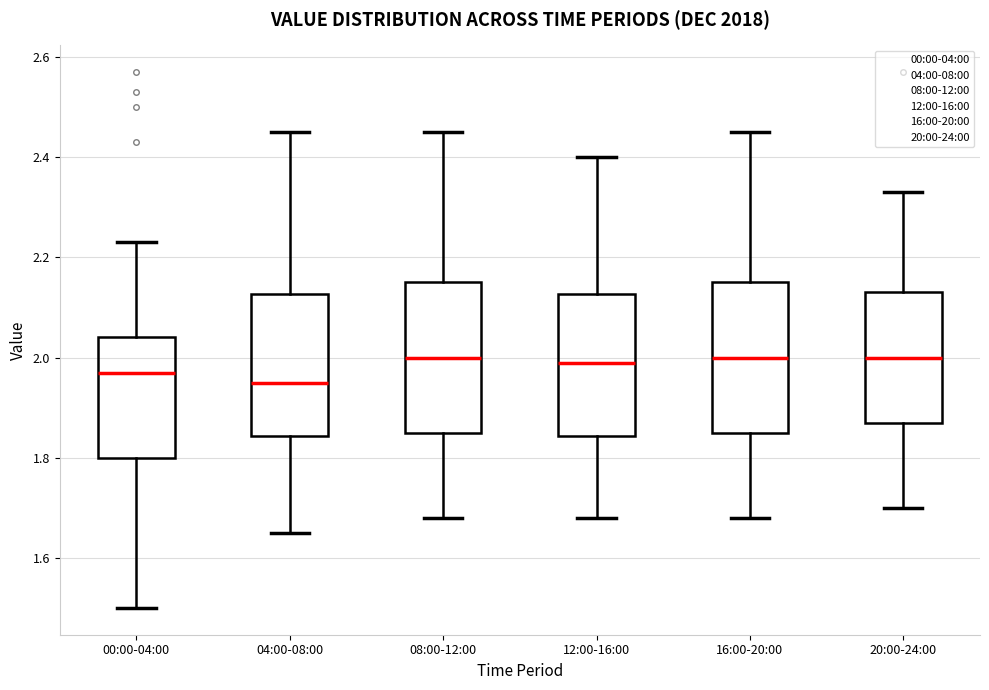

Where does the upper whisker of the box for 04:00-08:00 end on the y-axis? The values are not printed on the chart, so give them approximately, as read against the axis.

2.46